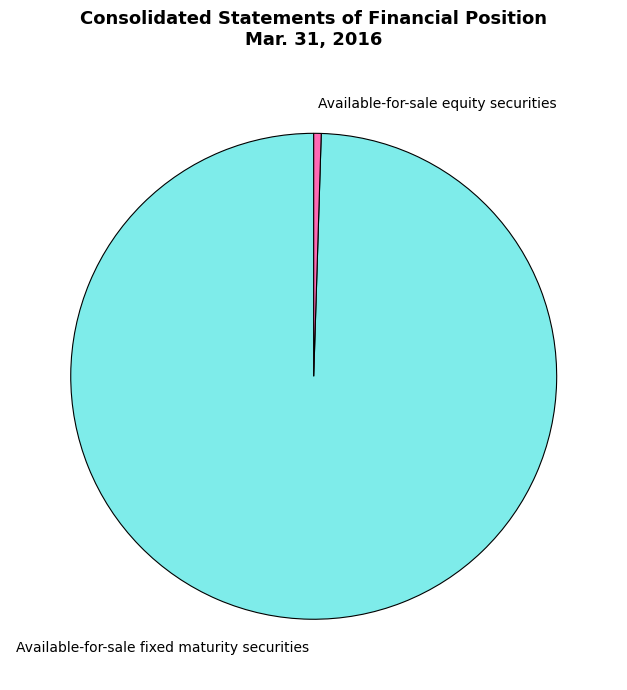

Which category has the smallest portion of the pie?

Available-for-sale equity securities